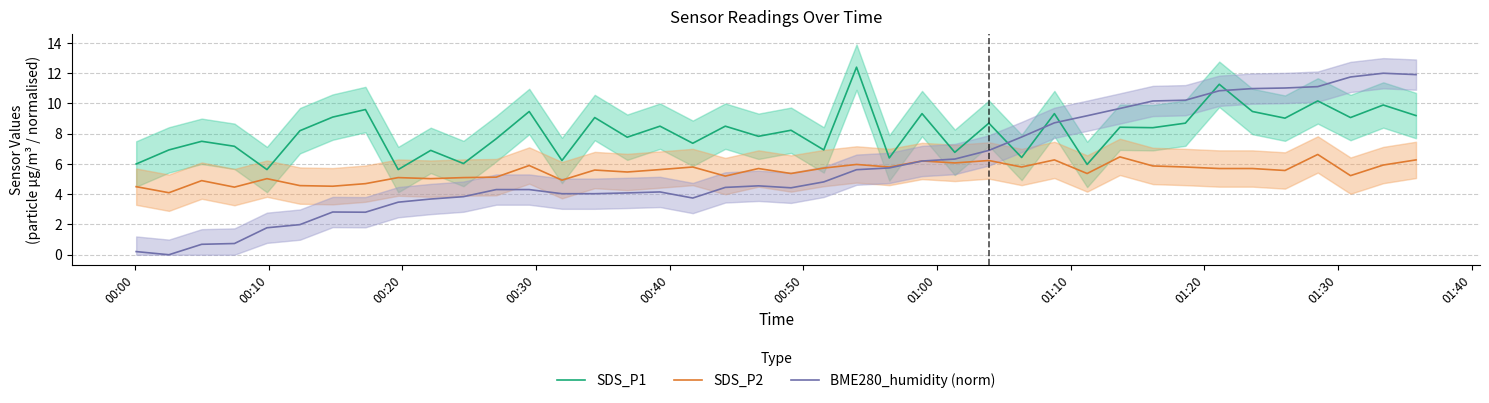

True or false: SDS_P2 and SDS_P1 cross at least once.

False